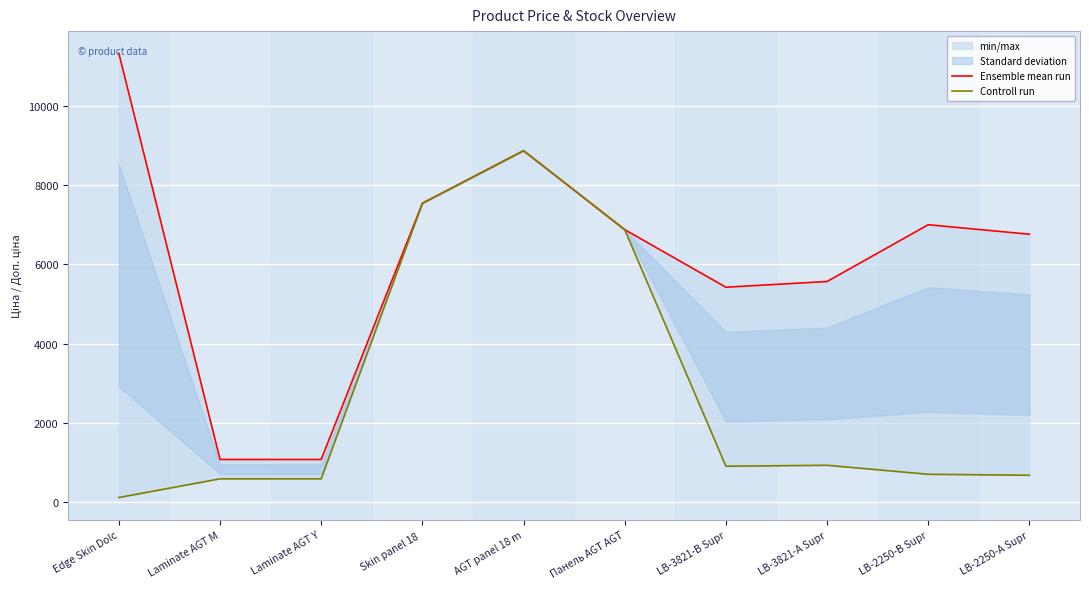

What is the maximum value for Ensemble mean run?

11334.0